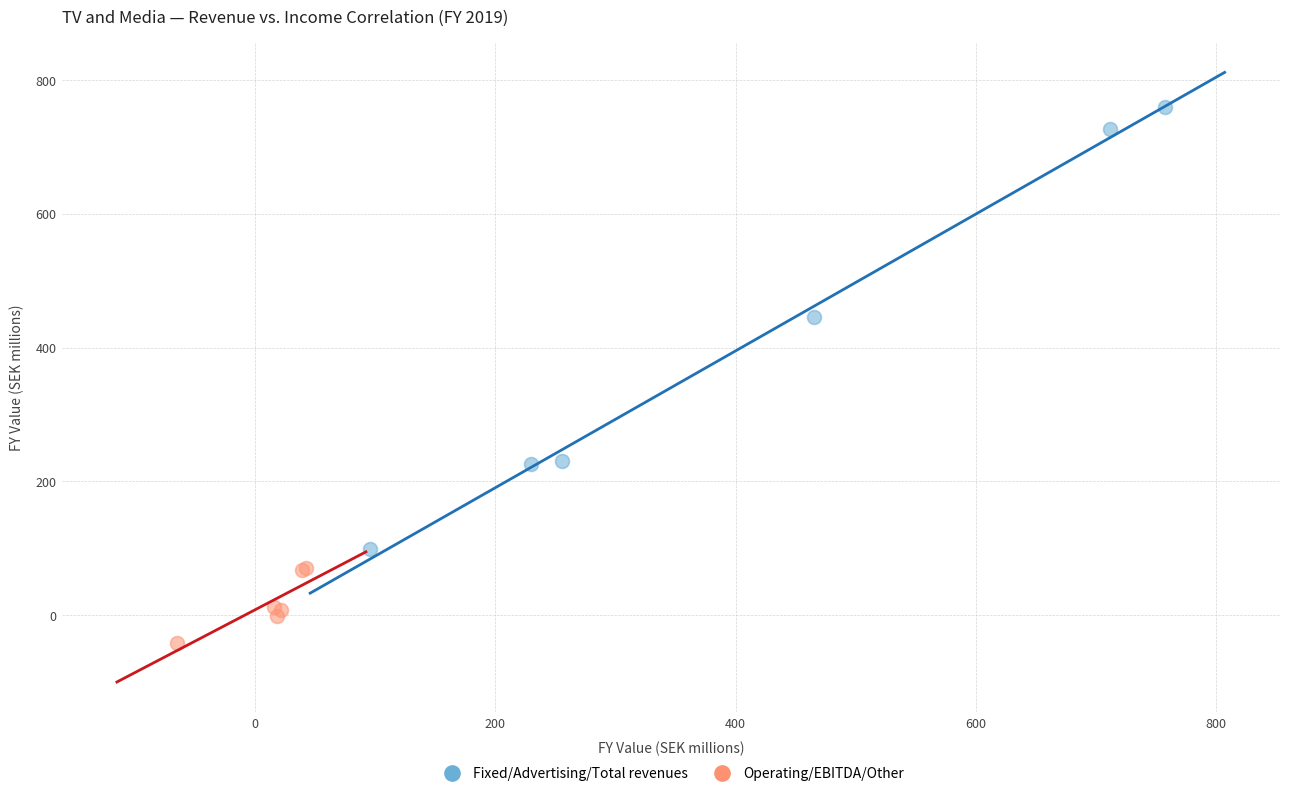

Which series contains the lowest Y value?

Operating/EBITDA/Other